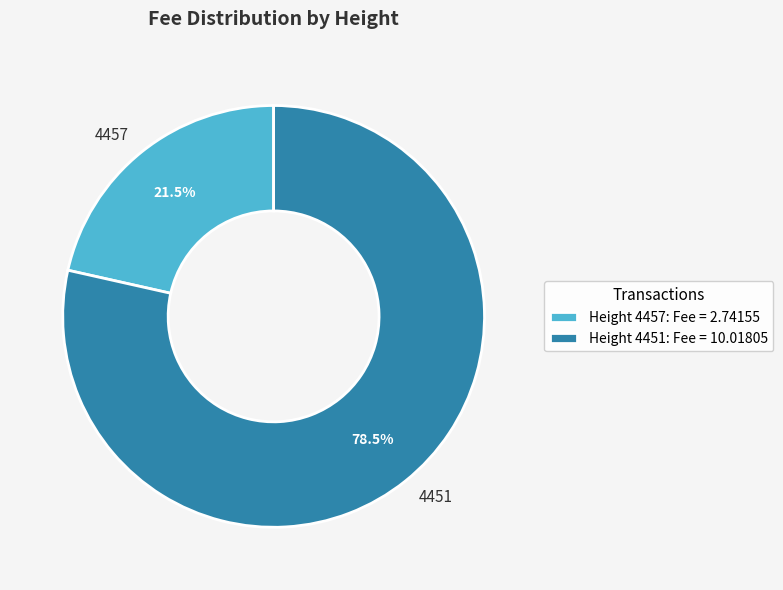

What portion of the pie excludes 4451?

21.5%